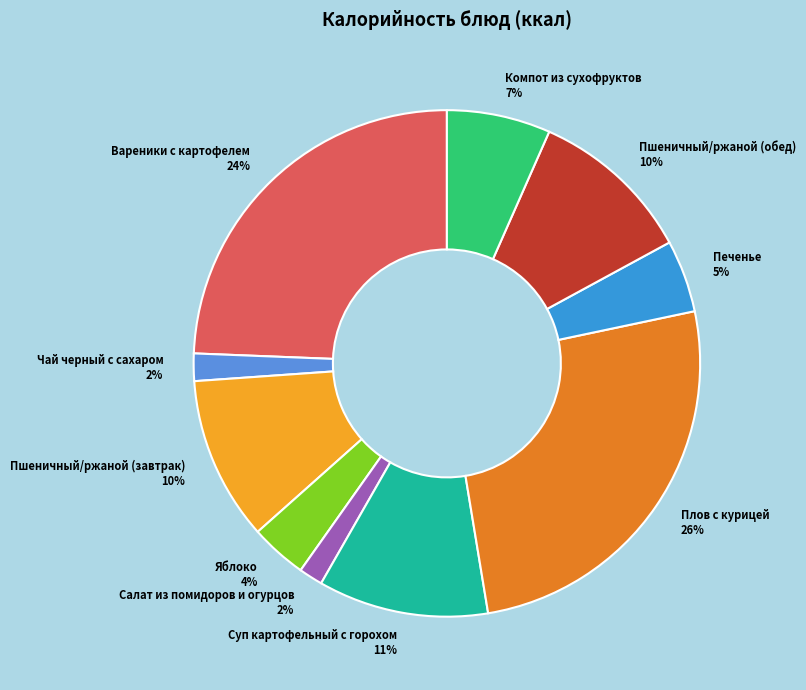

Between Суп картофельный с горохом 11% and Салат из помидоров и огурцов 2%, which is larger?

Суп картофельный с горохом 11%